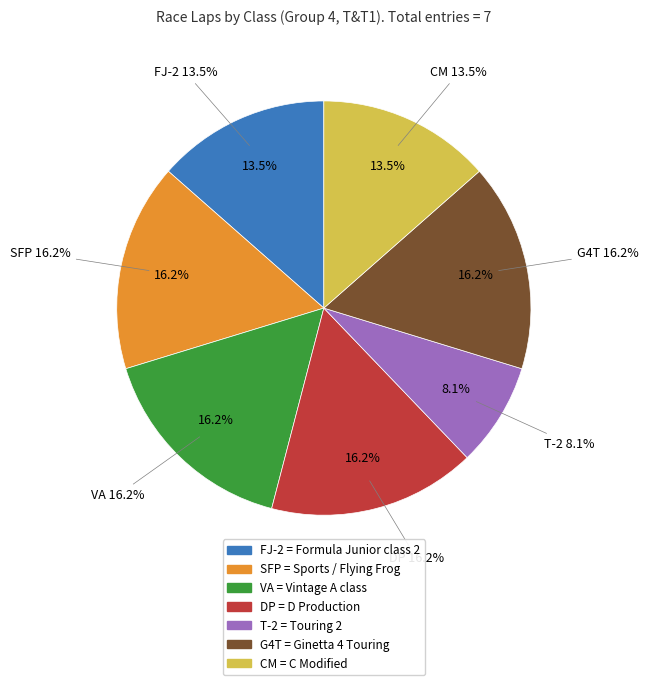

True or false: G4T accounts for 16% of the total.

True